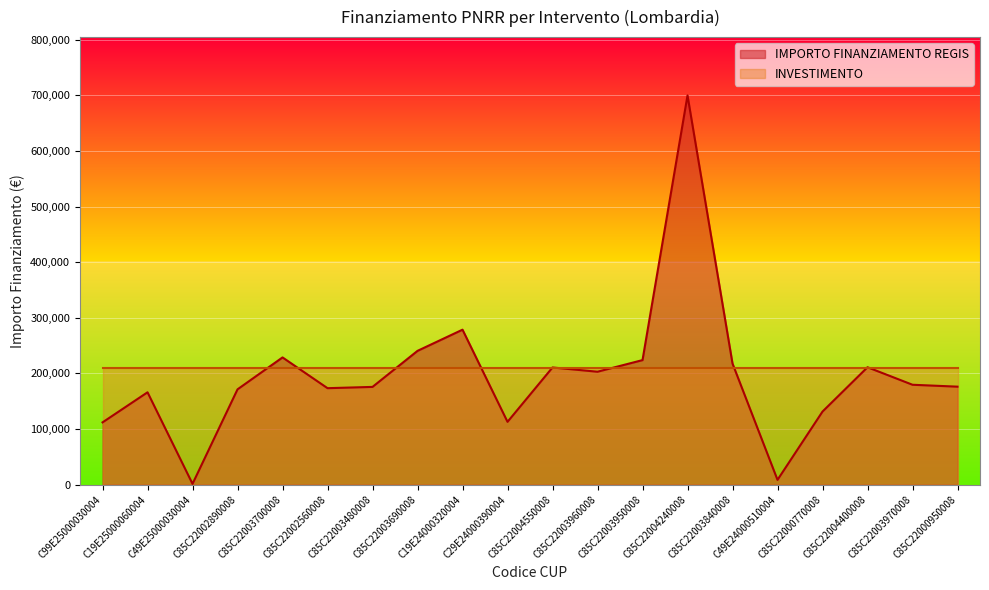

Read the value at C19E25000060004.

165869.6